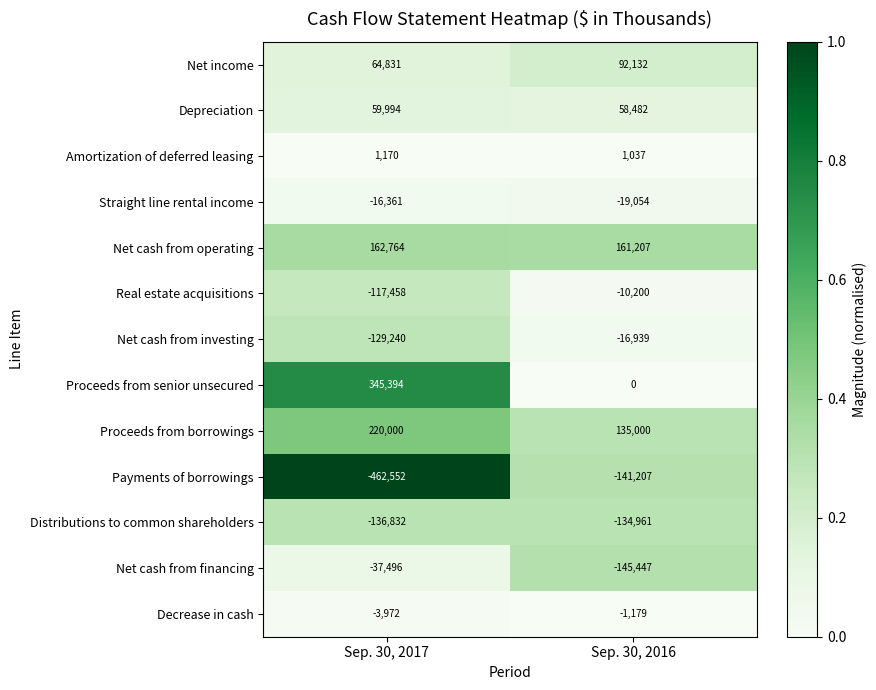

Is it true that Net cash from financing equals -145447 at Sep. 30, 2016?

True